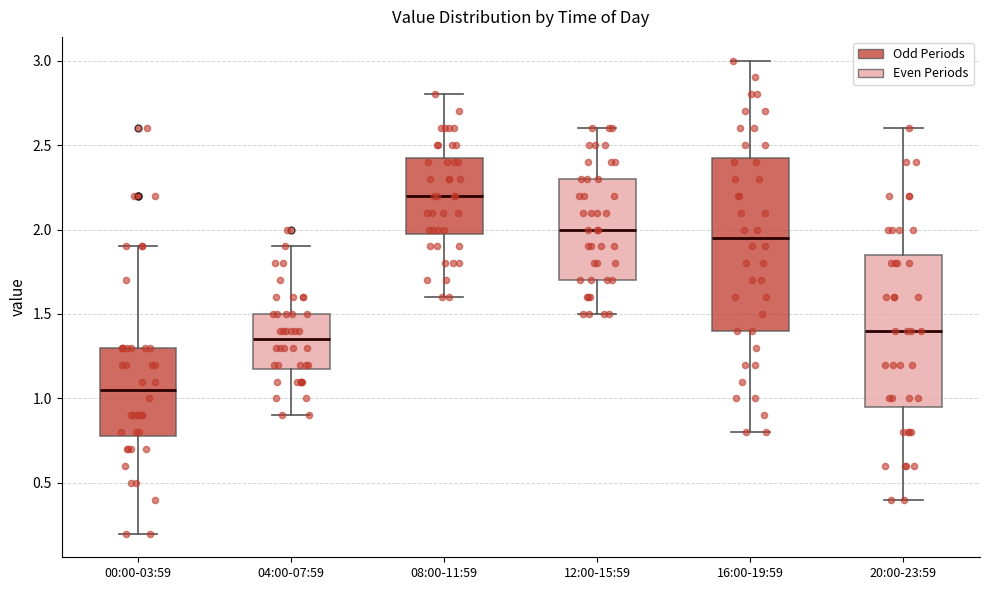

Which box has the lowest median line?

00:00-03:59